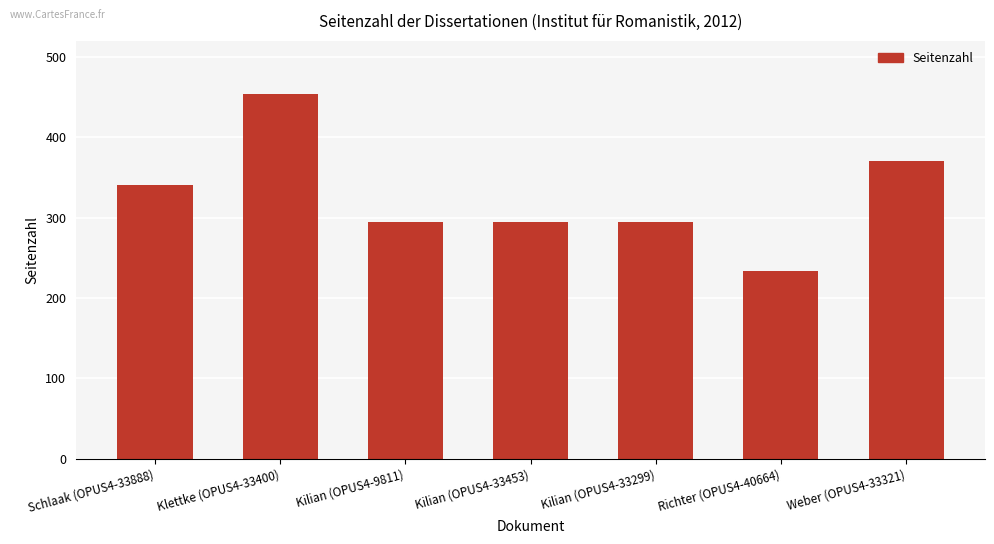

What is the ratio of the value at Schlaak (OPUS4-33888) to the value at Kilian (OPUS4-33299)?

1.2